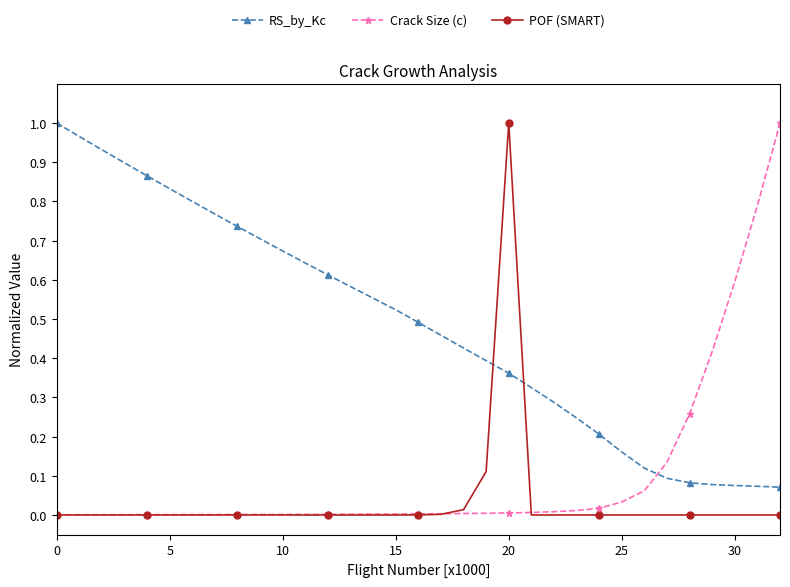

True or false: RS_by_Kc and POF (SMART) intersect in this chart.

True